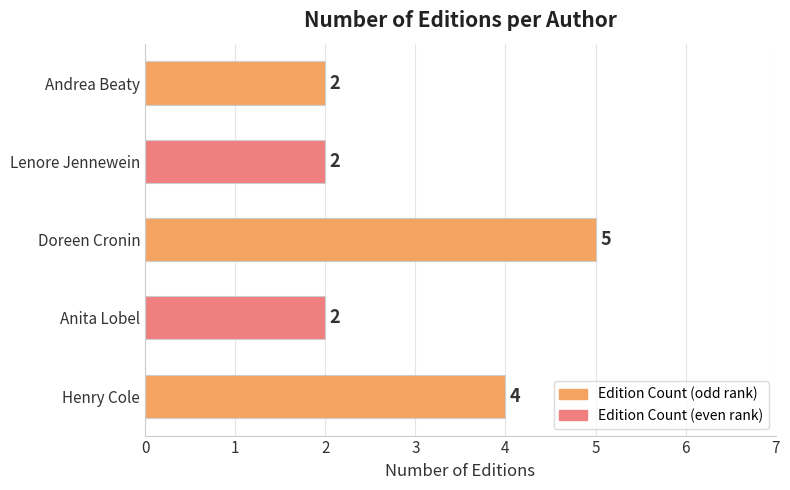

The value at Anita Lobel is 1. True or false?

False